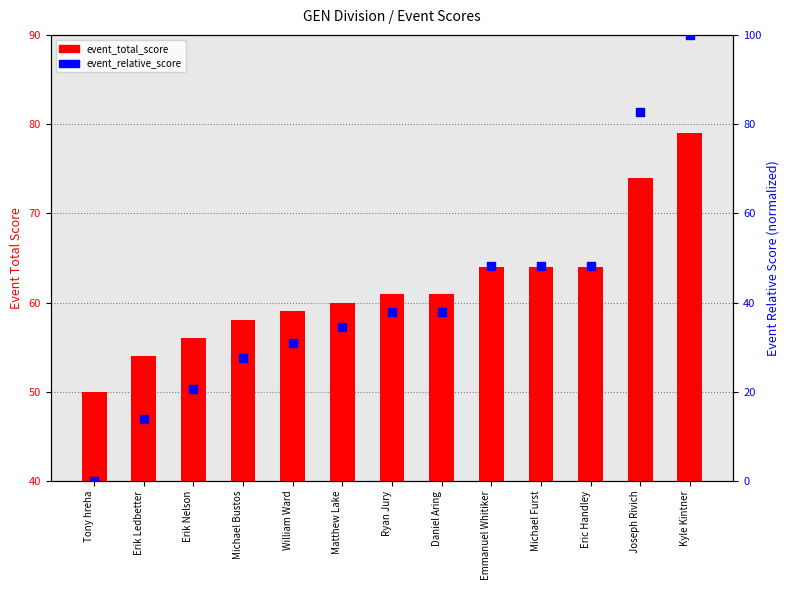

What is the total value across all series at Michael Bustos?

85.6